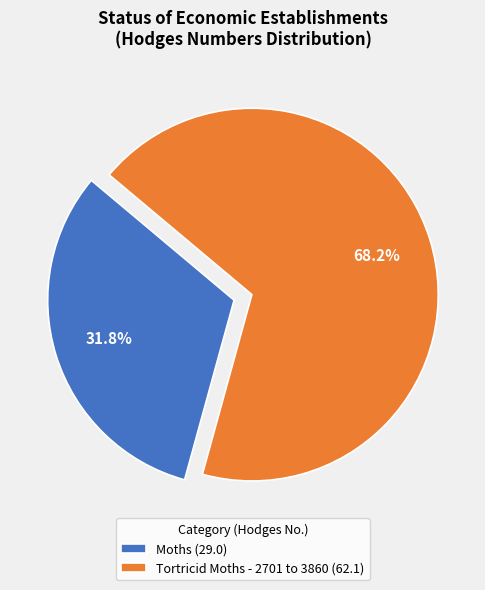

To the nearest percent, what percentage of the pie is Tortricid Moths - 2701 to 3860?

68%